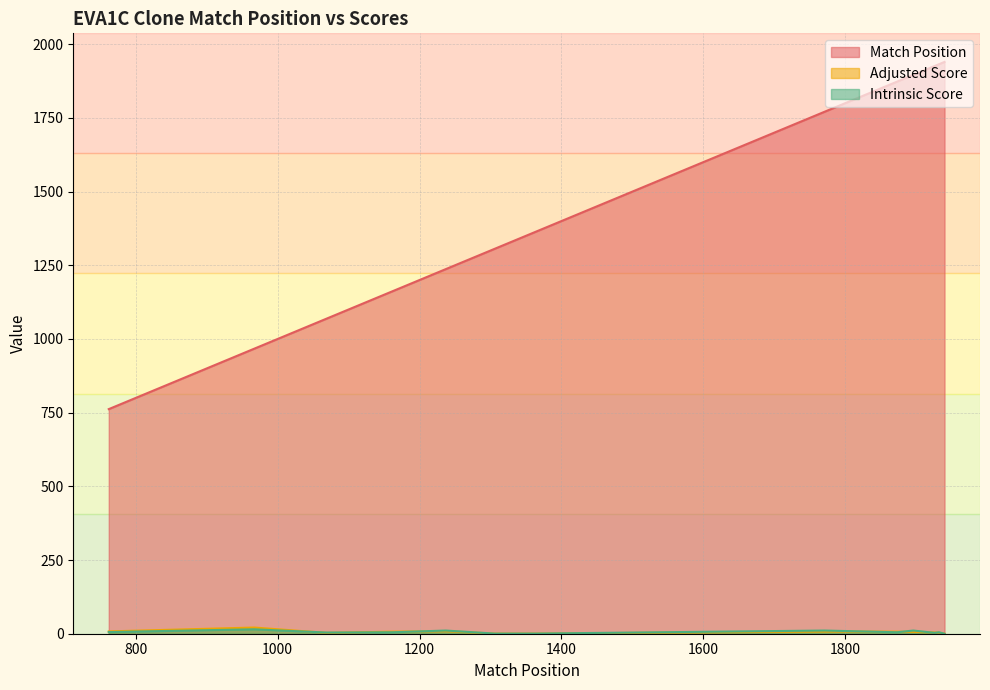

Which series has the largest range (max minus min)?

Match Position